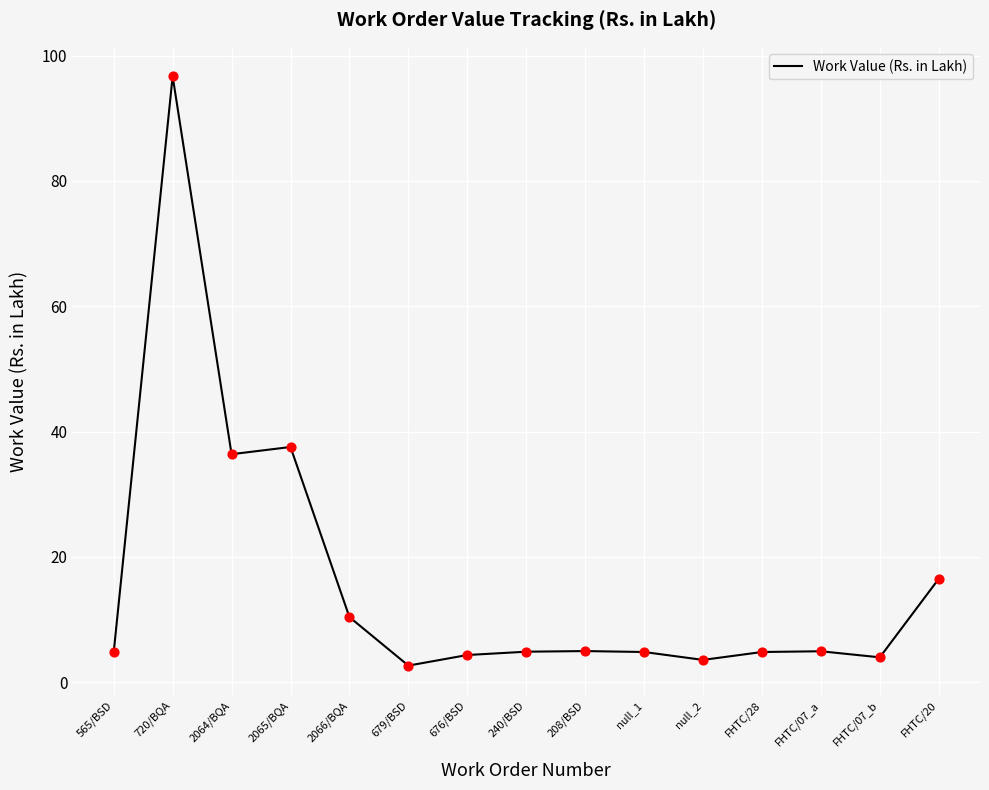

Approximately how many times larger is the value at 676/BSD compared to null_1?

0.9